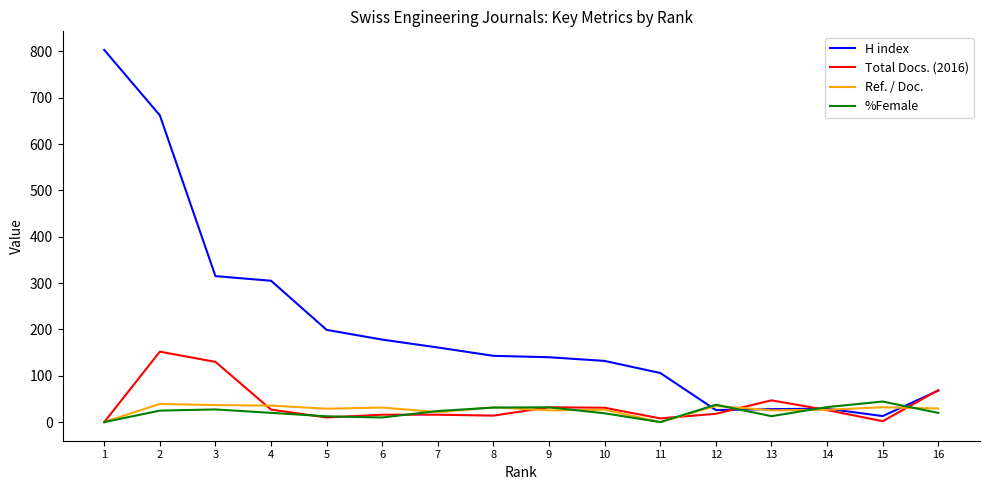

Which series has the largest range (max minus min)?

H index